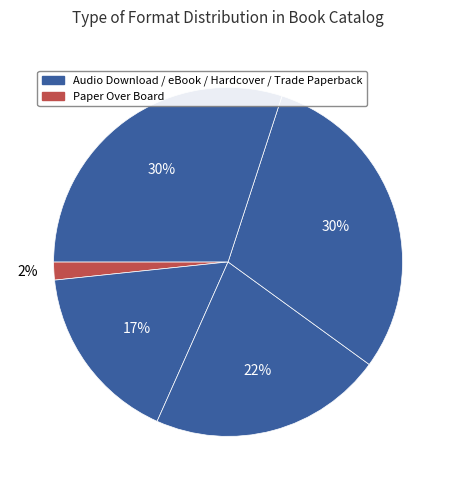

How many segments does this pie chart have?

5